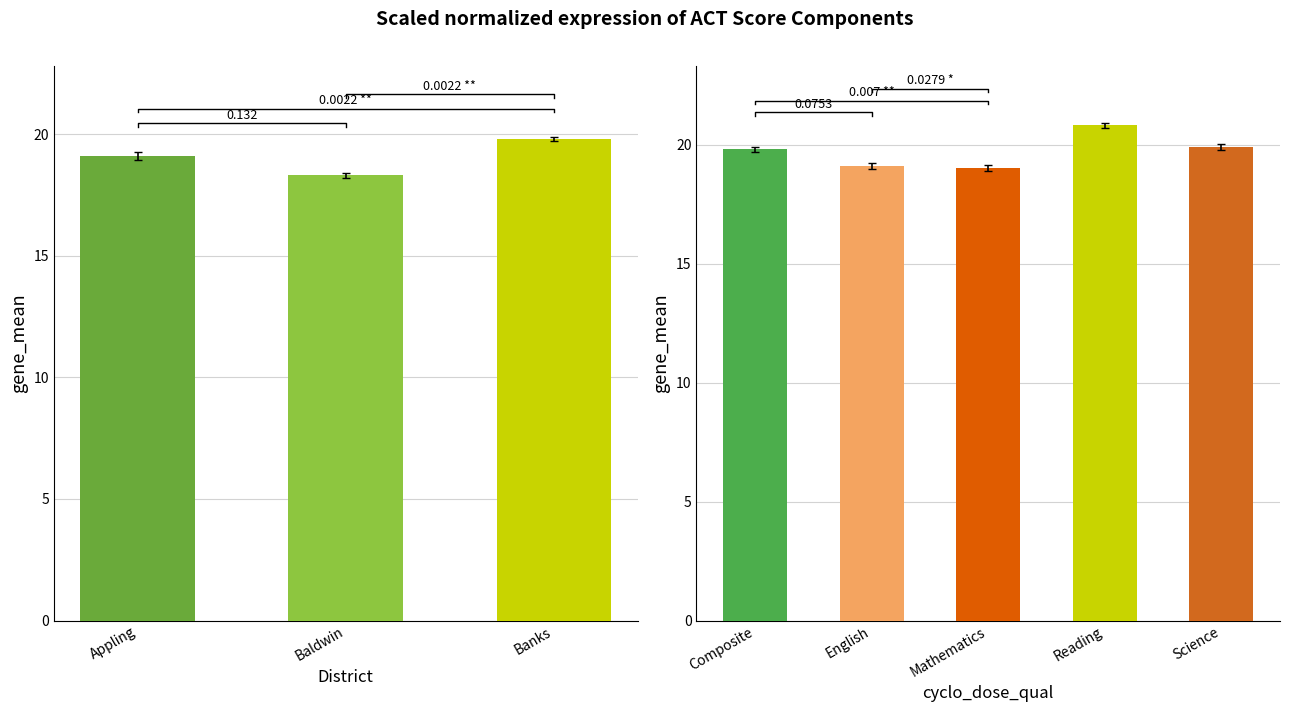

At which label is the value closest to 19?

Appling